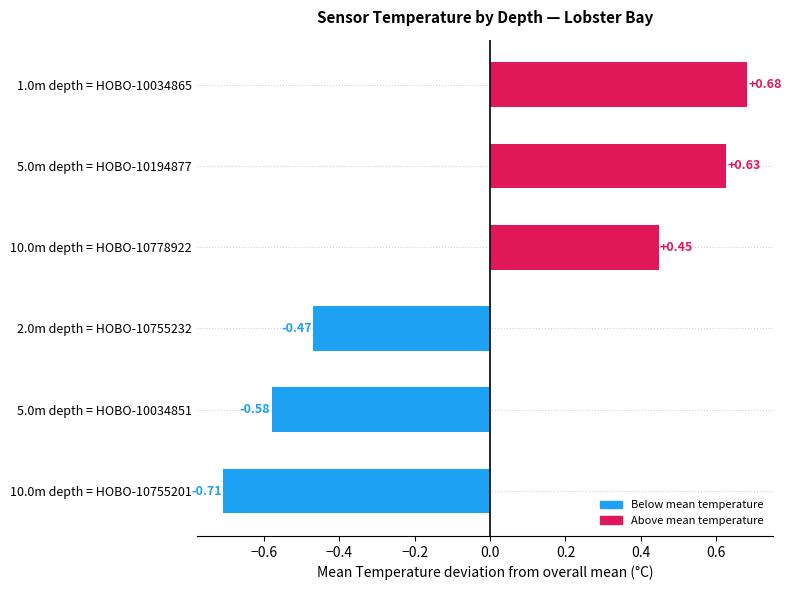

List the labels in order of value, largest first.

1.0m depth = HOBO-10034865, 5.0m depth = HOBO-10194877, 10.0m depth = HOBO-10778922, 2.0m depth = HOBO-10755232, 5.0m depth = HOBO-10034851, 10.0m depth = HOBO-10755201